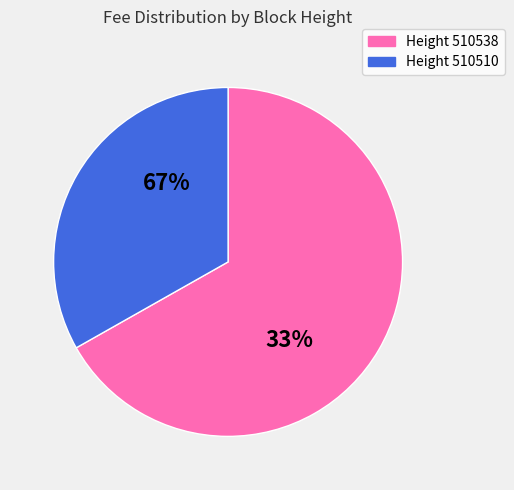

To the nearest percent, what is the difference between the largest and smallest slice percentages?

34%